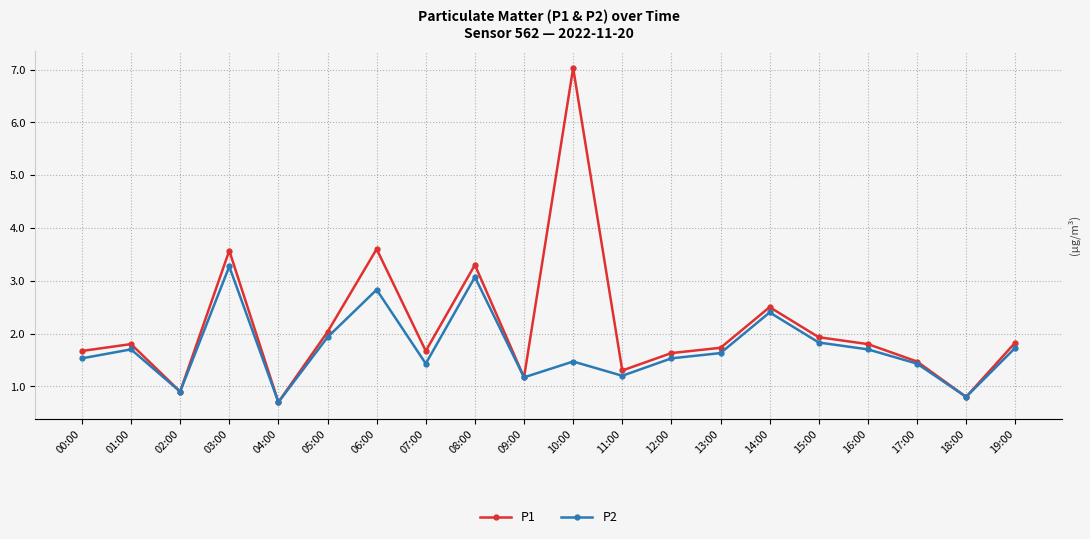

Between 01:00 and 02:00, which series saw the biggest shift?

P1